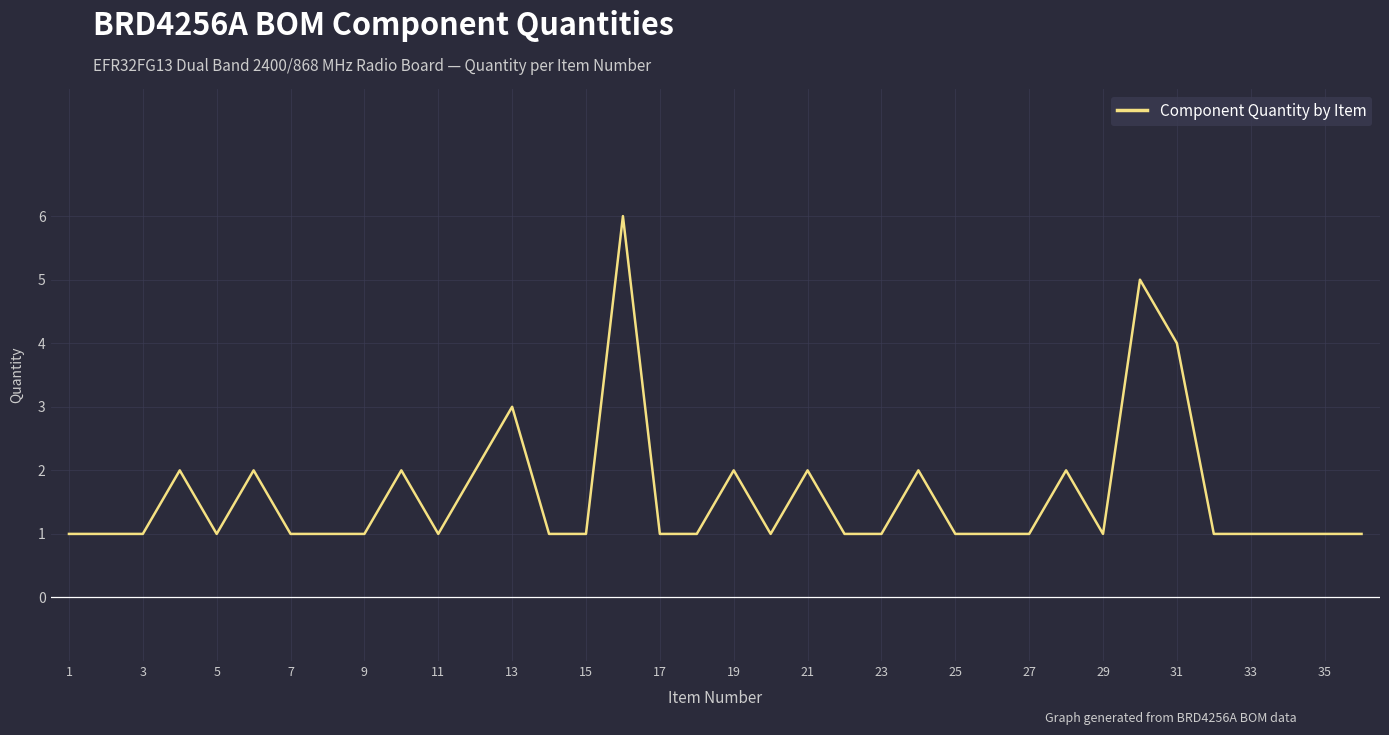

What is the difference between the maximum and minimum values?

5